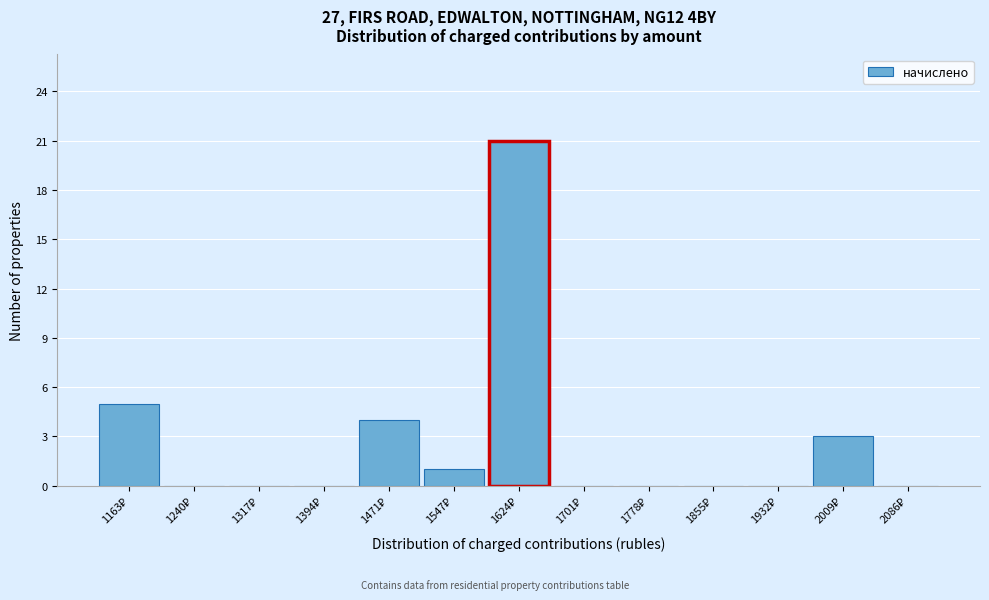

Reading left to right, transcribe this chart: for each bar, give the range it covers on the x-axis and its height. Neither the bar edges nor the heights are printed on the chart, so give them approximately, as read against the axes.

1120 to 1200: 5
1200 to 1280: 0
1280 to 1360: 0
1360 to 1430: 0
1430 to 1510: 4
1510 to 1590: 1
1590 to 1660: 21
1660 to 1740: 0
1740 to 1820: 0
1820 to 1890: 0
1890 to 1970: 0
1970 to 2050: 3
2050 to 2120: 0